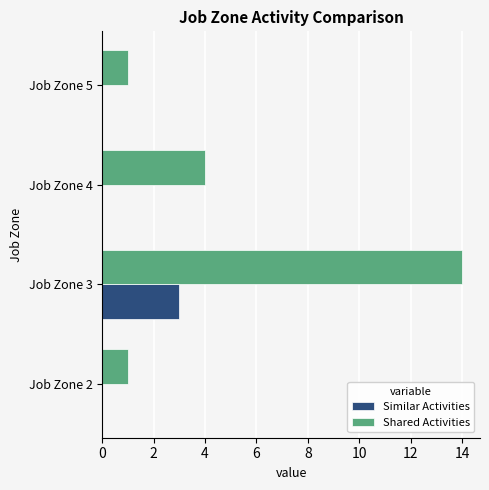

What is the greatest value displayed?

14